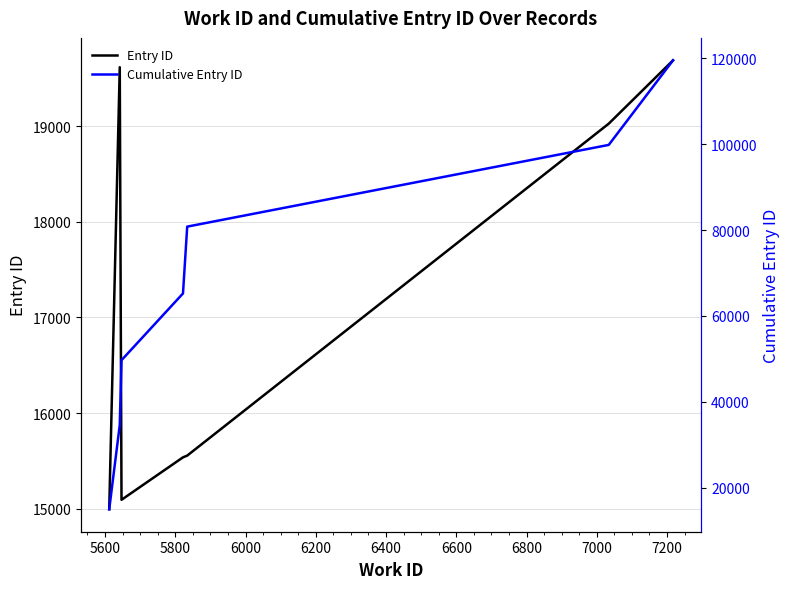

Which series has the largest total across all categories?

Cumulative Entry ID